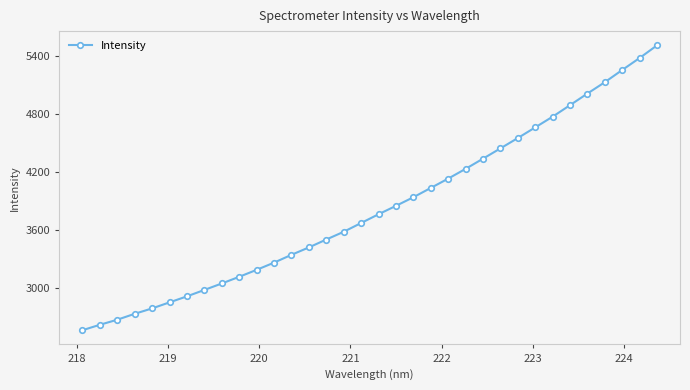

What is the smallest value displayed?

2563.8